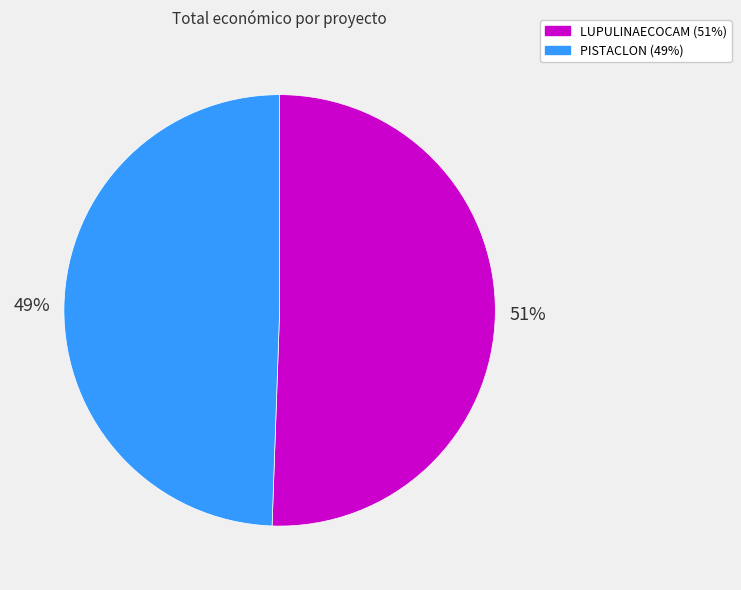

Which slice represents more than half of the pie?

LUPULINAECOCAM